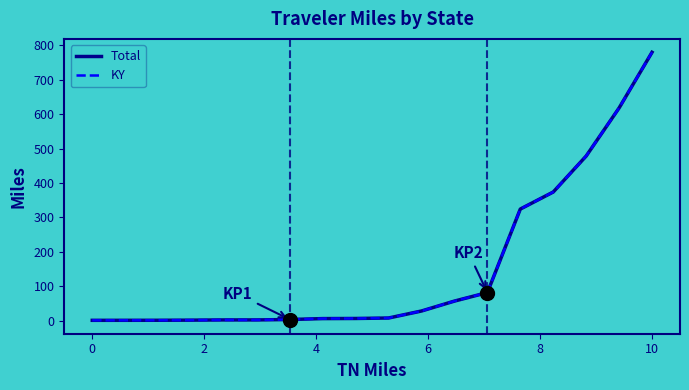

What is the difference between the maximum and second lowest values in the KY series?

779.3